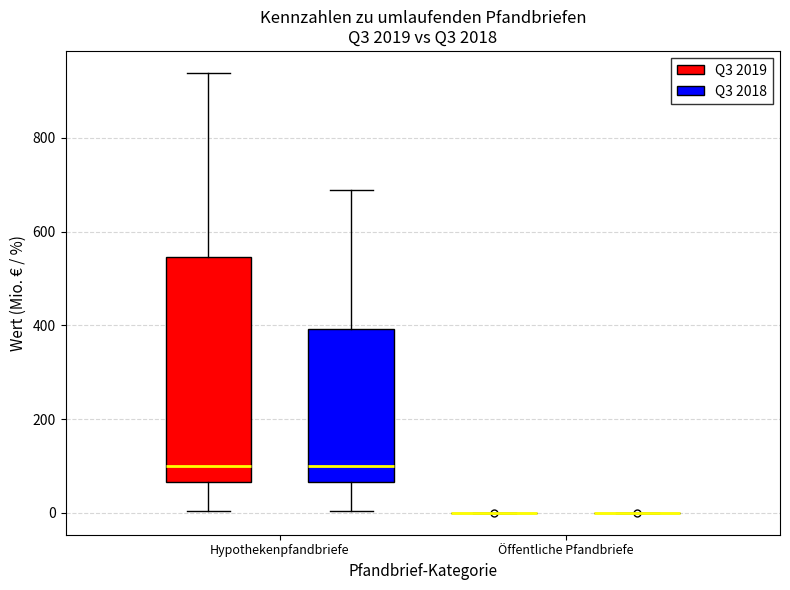

Reading left to right, read every box against the y-axis: the position of its median line, the range the box covers, and the ends of its whiskers. The values are not printed on the chart, so give them approximately, as read against the axis.

Hypothekenpfandbriefe (Q3 2019): median 100, box 60 to 540, whiskers 0 to 940
Hypothekenpfandbriefe (Q3 2018): median 100, box 60 to 400, whiskers 0 to 680
Öffentliche Pfandbriefe (Q3 2019): box collapsed to a line at 0, whiskers 0 to 0
Öffentliche Pfandbriefe (Q3 2018): box collapsed to a line at 0, whiskers 0 to 0